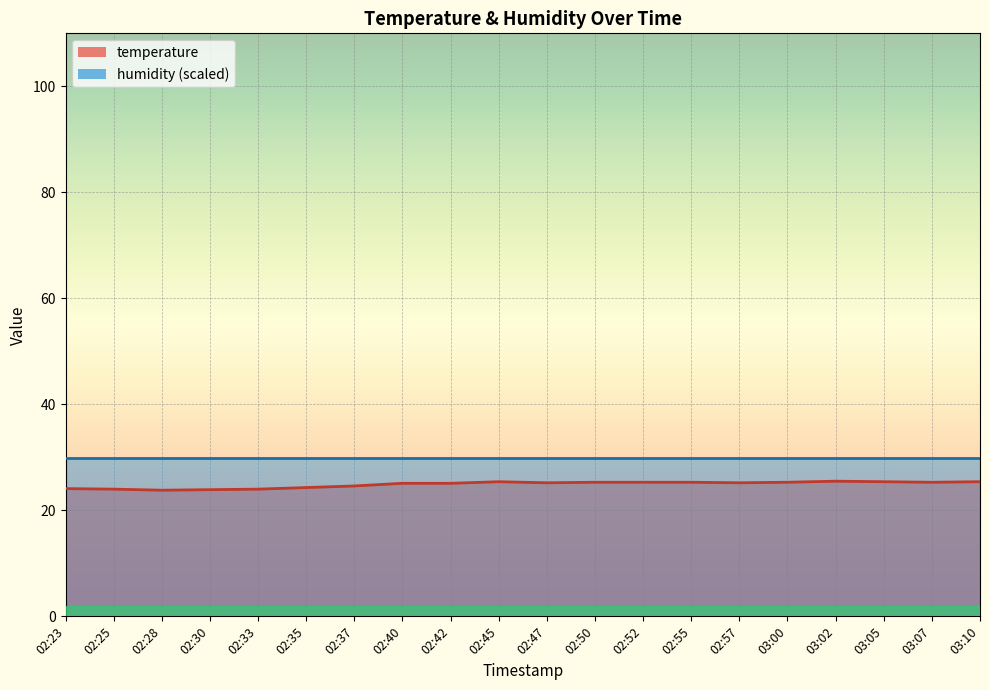

Approximately how many times larger is the value at 03:00 compared to 02:37?

1.0